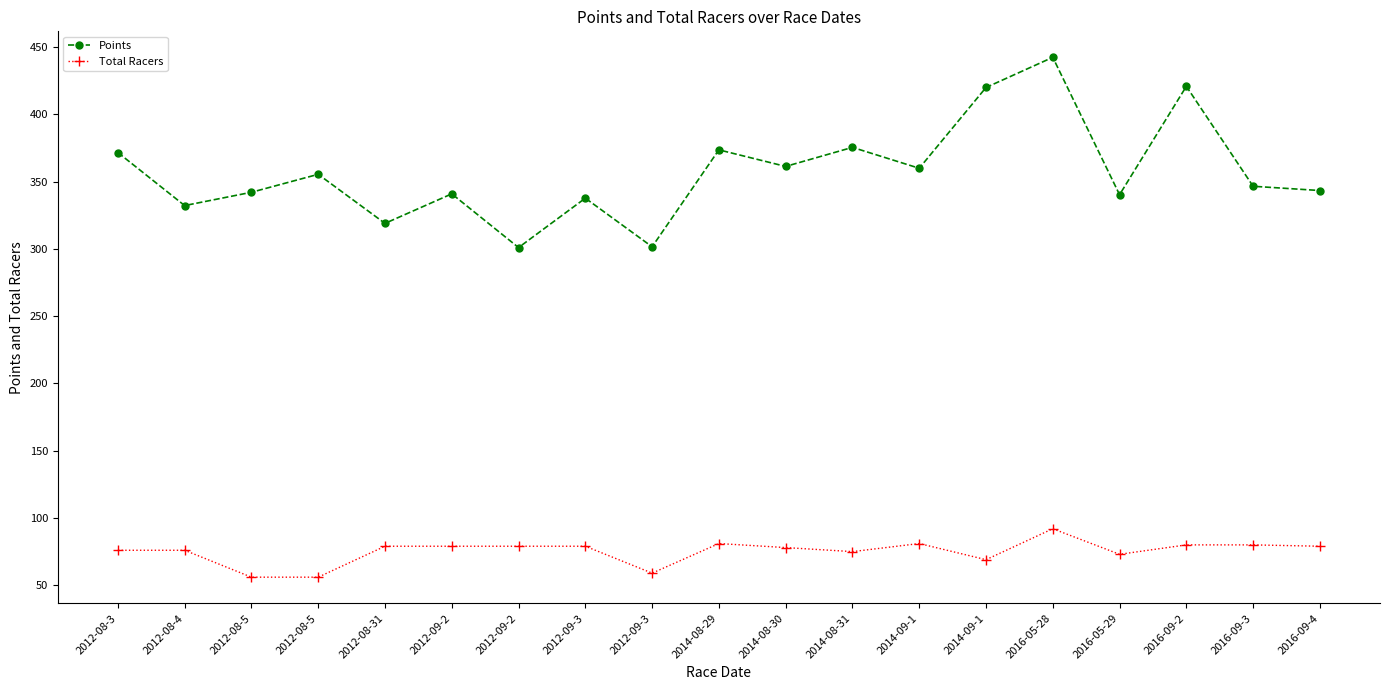

How many series are shown in this chart?

2